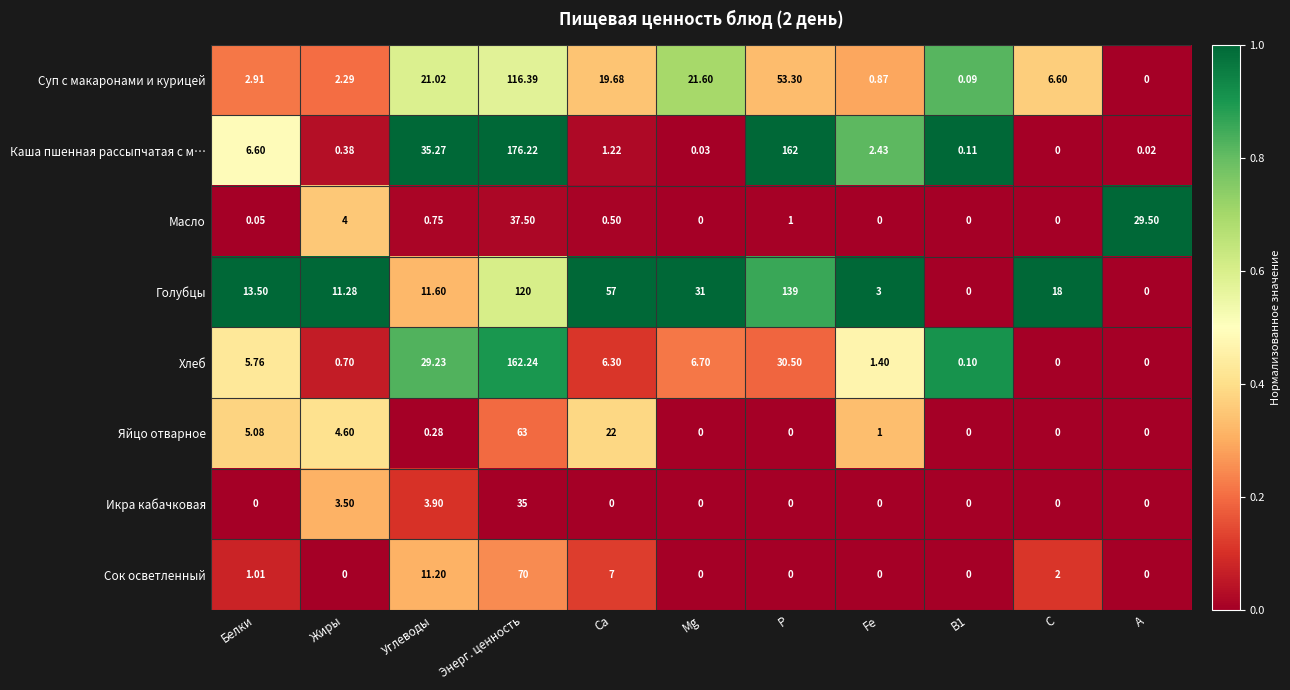

At which category is the sum across all series the highest?

Энерг. ценность